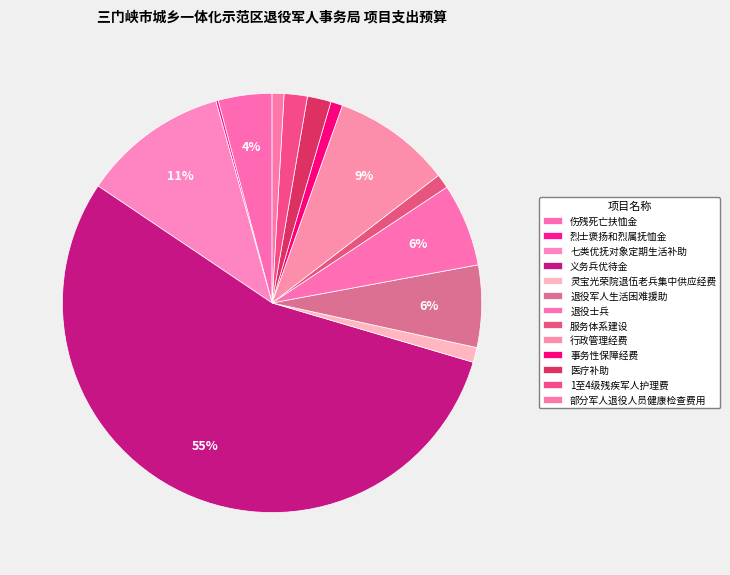

To the nearest percent, what is the average slice percentage?

8%